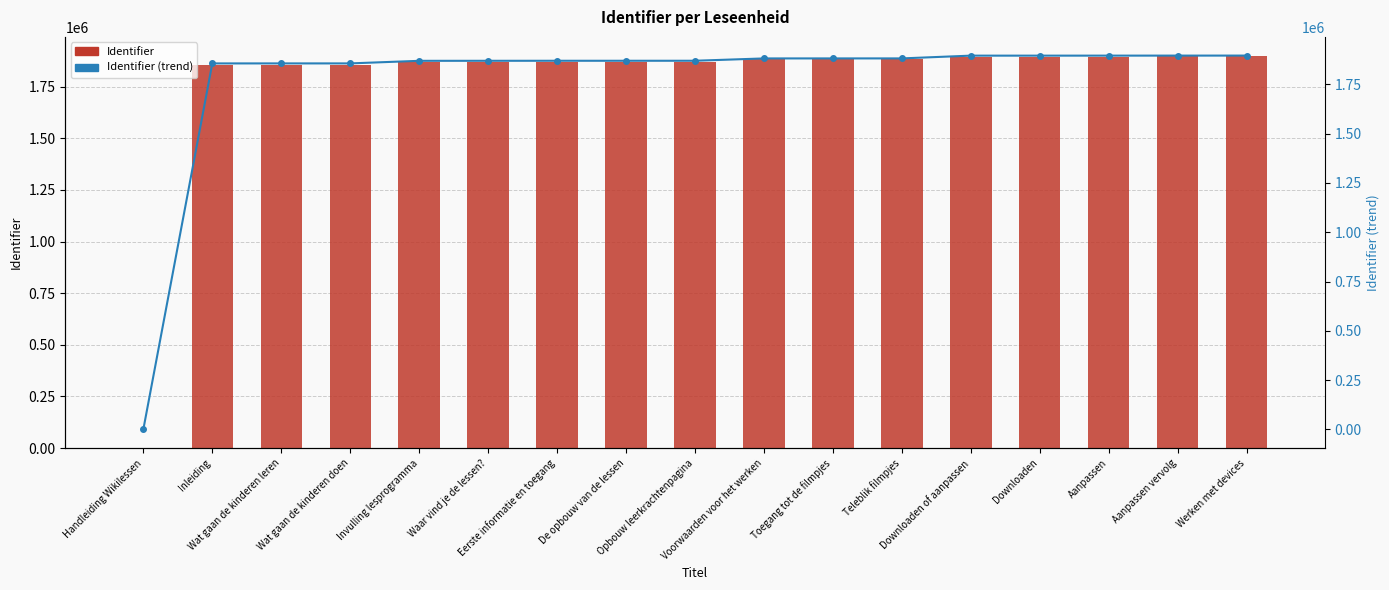

Reading right to left, what are all the values shown in this chart?

Identifier: 1895638	1895533	1895396	1895331	1895330	1881316	1881284	1881213	1869410	1869366	1869338	1869204	1869048	1855993	1855975	1855893	0
Identifier (trend): 1895638	1895533	1895396	1895331	1895330	1881316	1881284	1881213	1869410	1869366	1869338	1869204	1869048	1855993	1855975	1855893	0